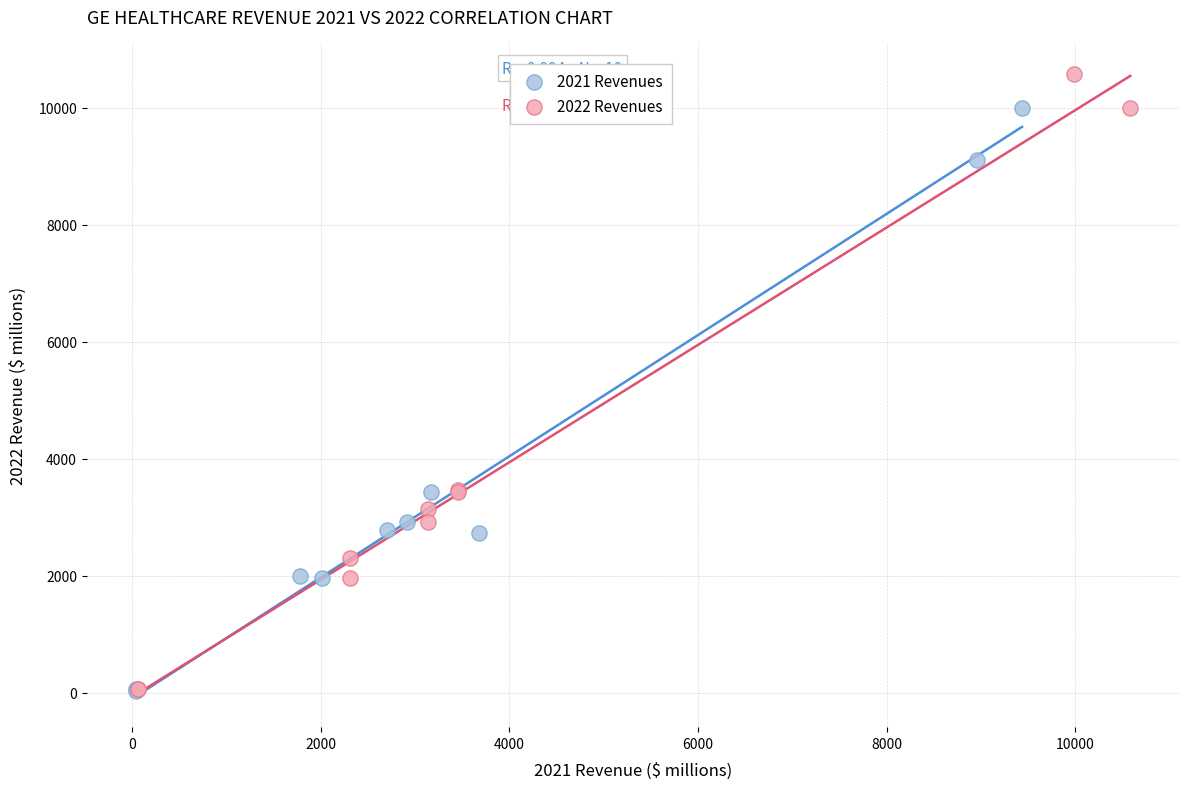

Which series has the largest Y range (max minus min)?

2022 Revenues